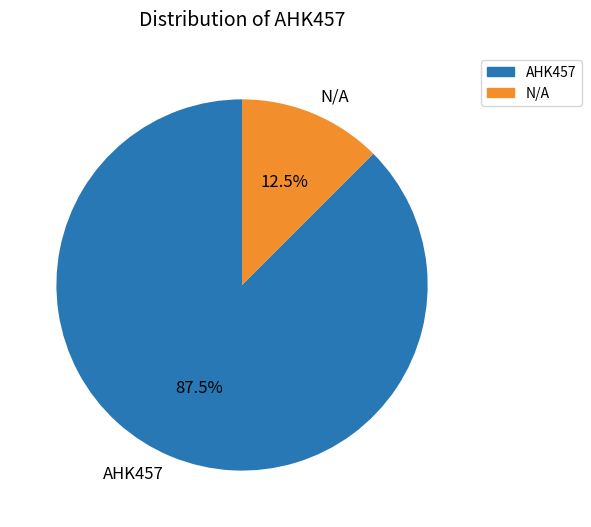

Which category has the biggest portion of the pie?

AHK457